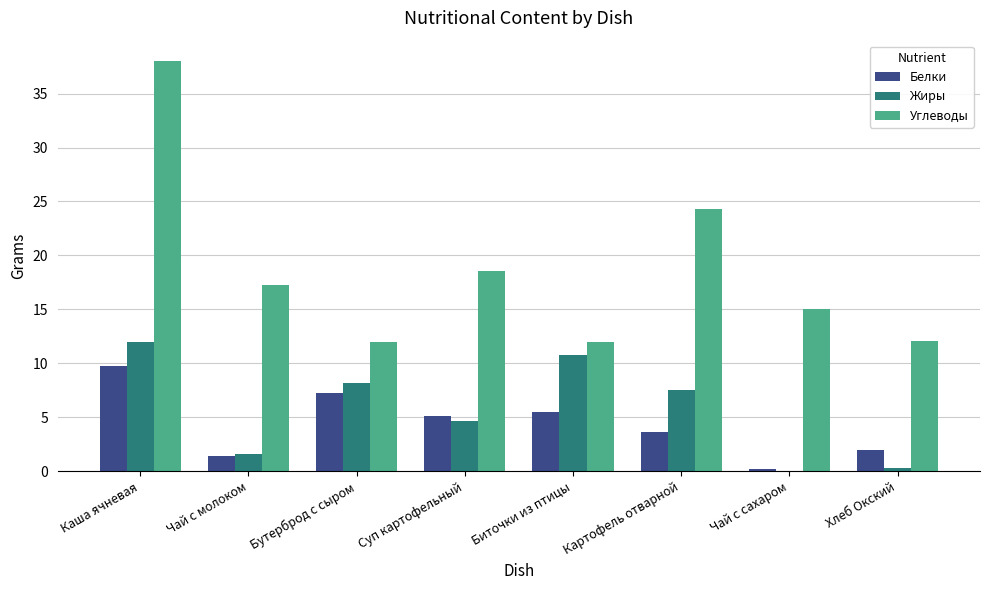

Which series has the widest spread of values?

Углеводы